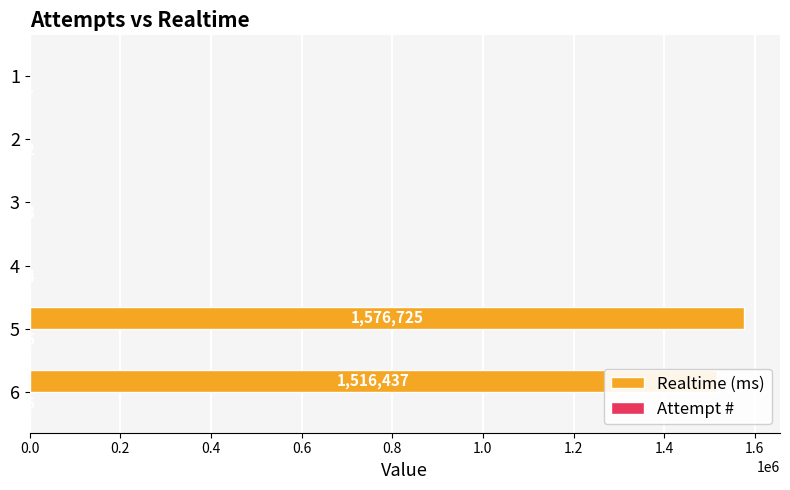

Which series changed the most between 6 and 5?

Realtime (ms)